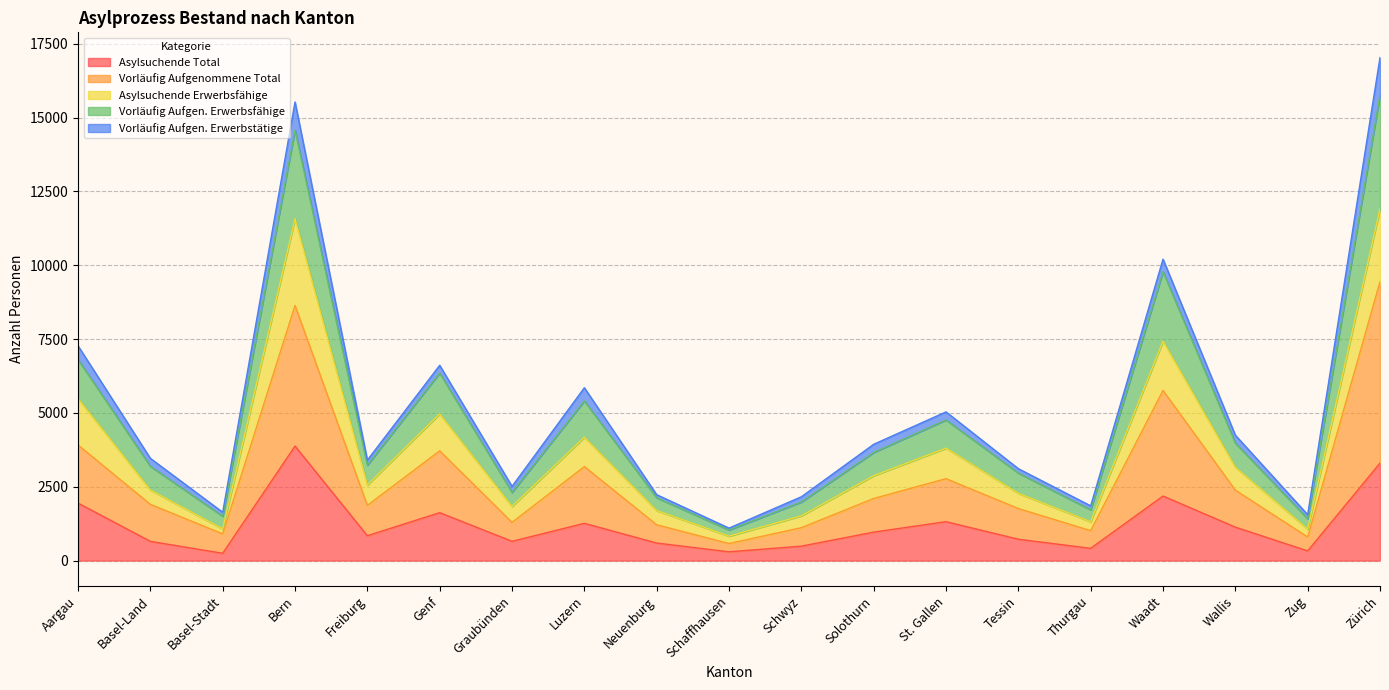

What are all the series names shown in the legend?

Asylsuchende Total, Vorläufig Aufgenommene Total, Asylsuchende Erwerbsfähige, Vorläufig Aufgen. Erwerbsfähige, Vorläufig Aufgen. Erwerbstätige